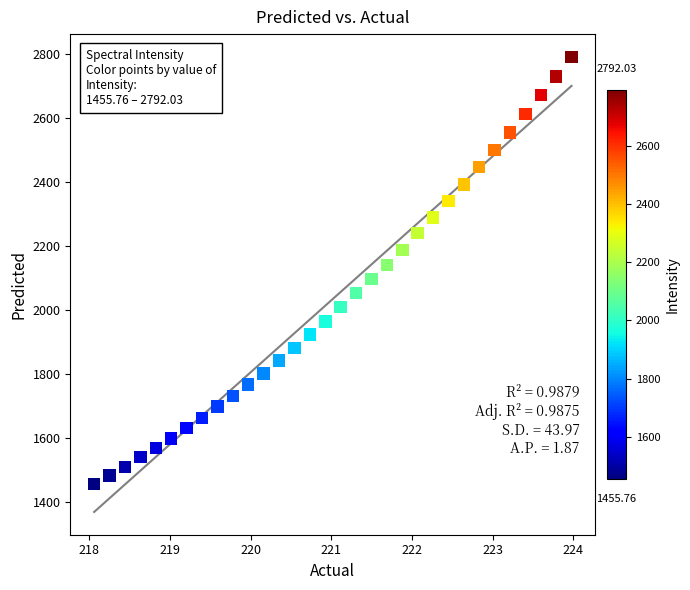

What is the range of X values (max minus min)?

5.9